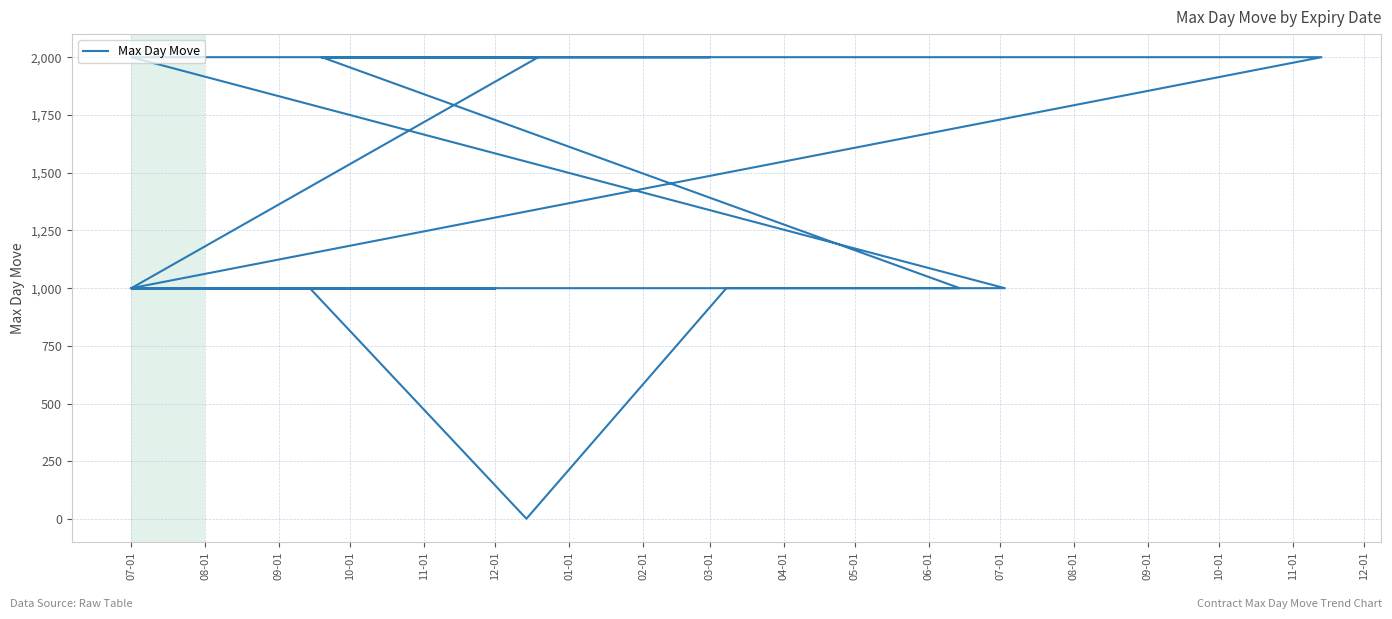

Is it true that the value at 09-01 is 402?

False